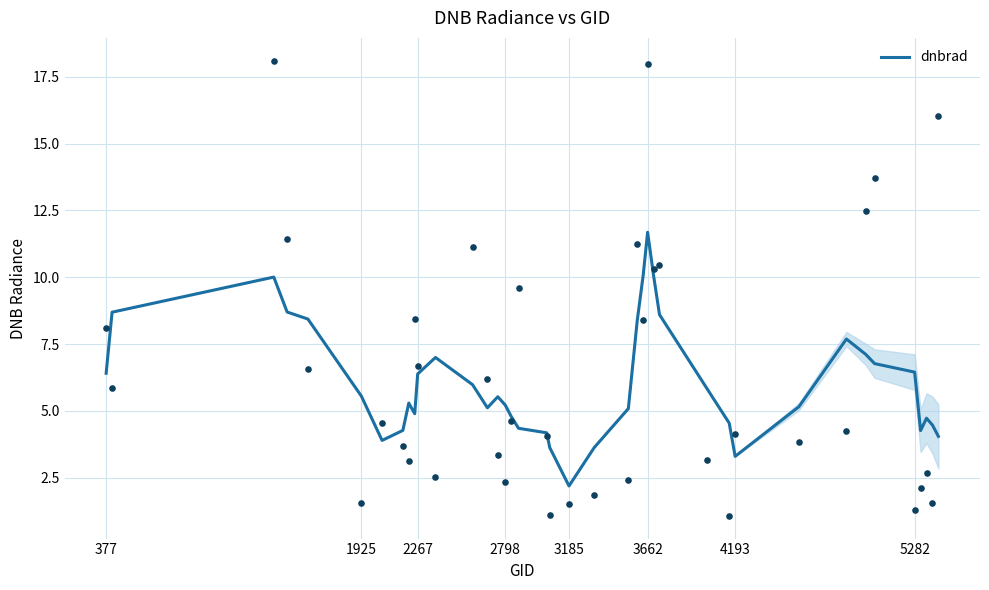

Which category has the highest value in the dnbrad series?

3662